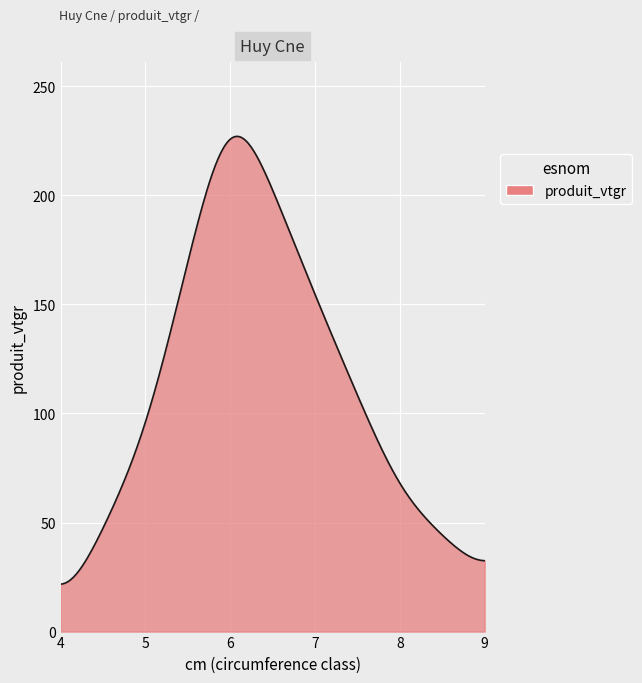

What is the maximum value shown in the chart?

227.1